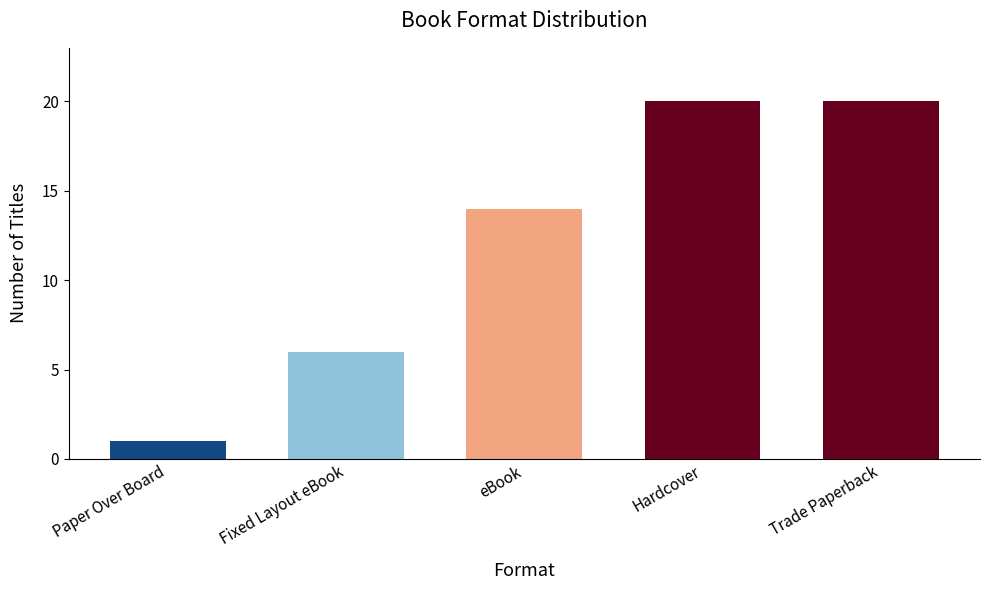

Which category has the lowest value across all series?

Paper Over Board